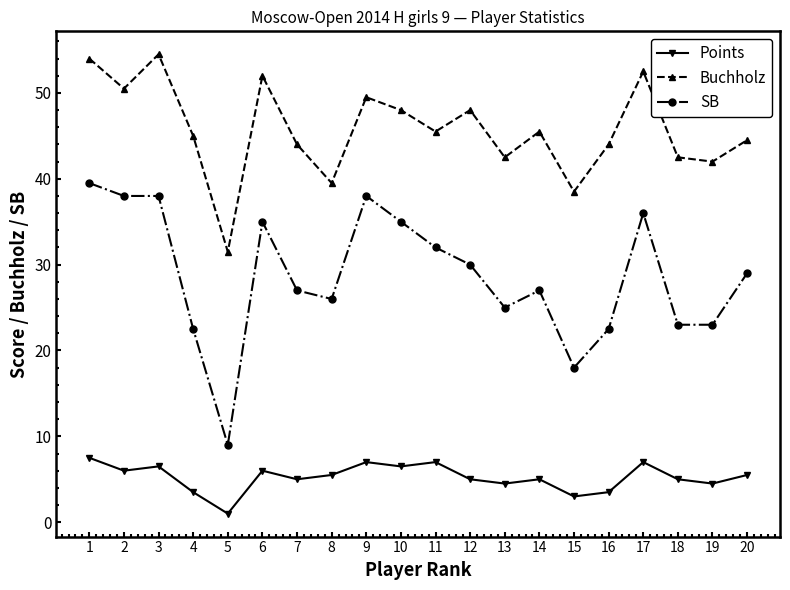

Does the chart display data point markers on the line(s)?

Yes